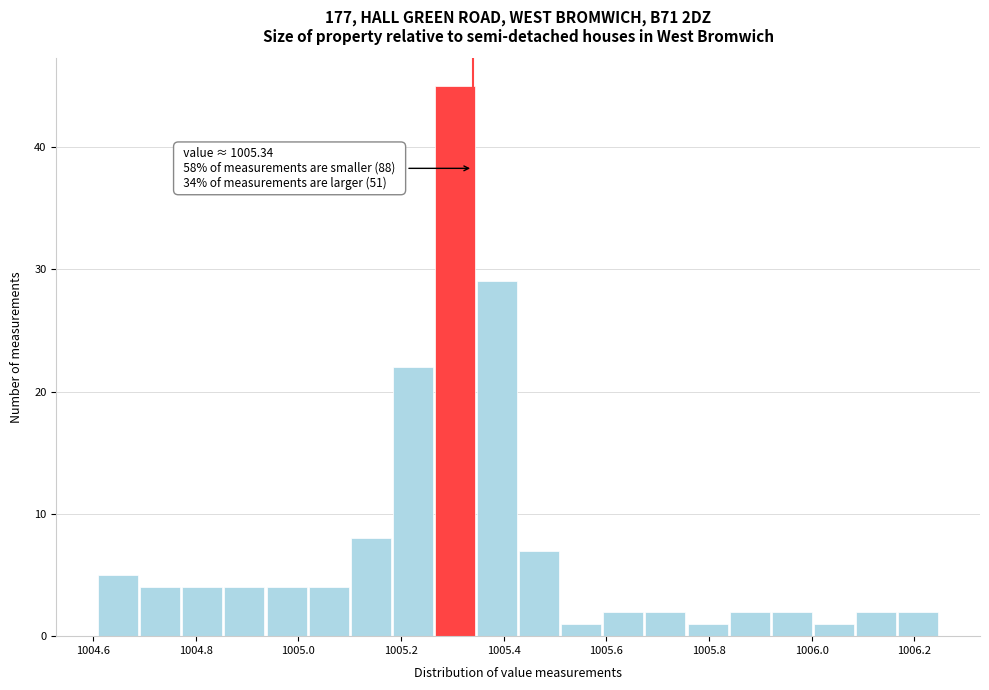

Over which range of the x-axis is the bar tallest?

1005.266 to 1005.348